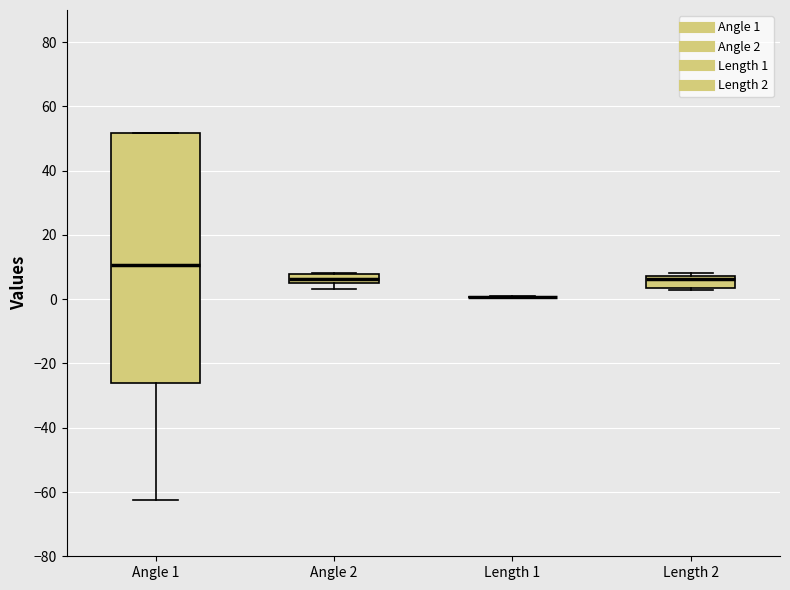

Comparing the boxes themselves (not the whiskers), which one is the tallest?

Angle 1